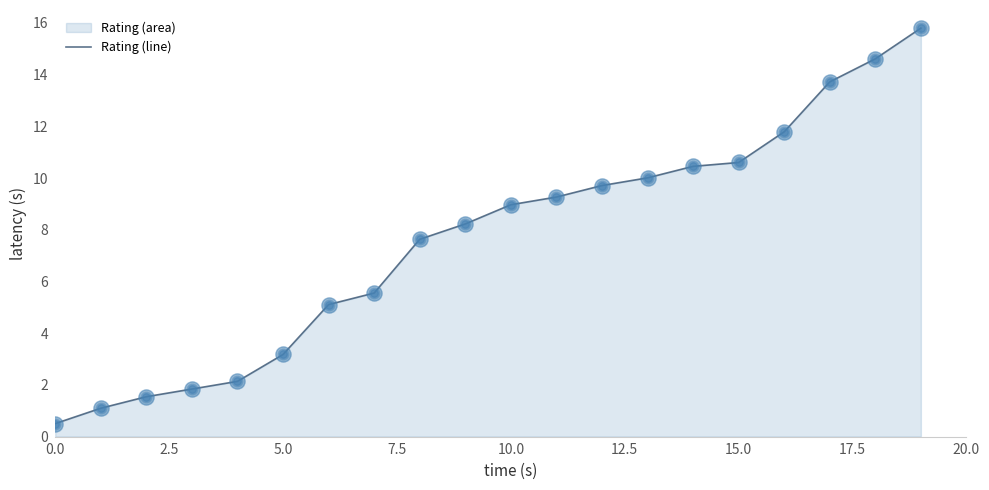

What is the difference between the maximum and minimum values?

15.3